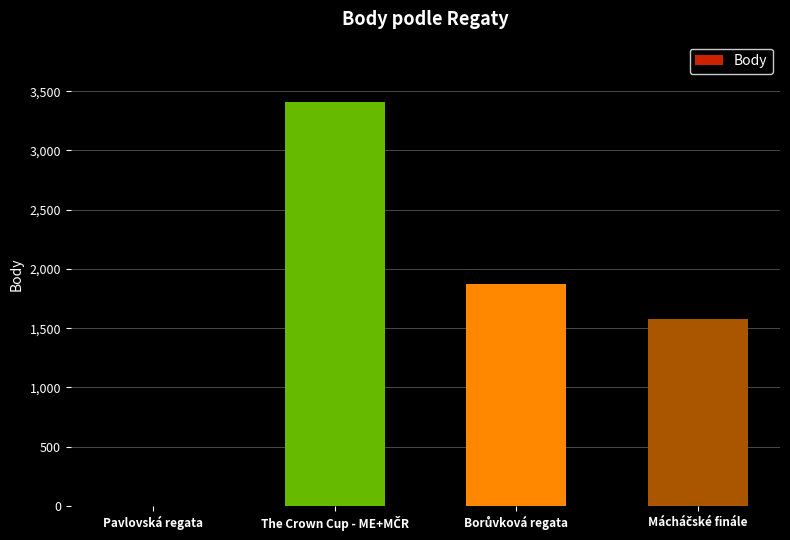

True or false: the data shows 2038 at Pavlovská regata.

False